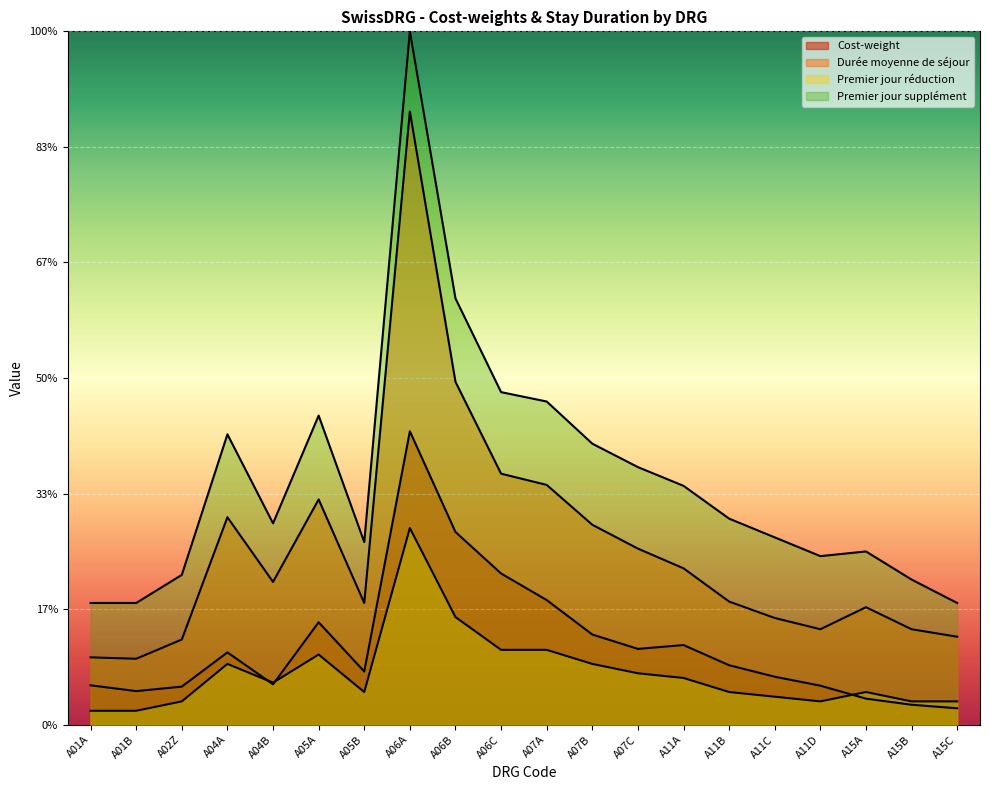

At which category does Premier jour réduction reach its first local valley?

A04B